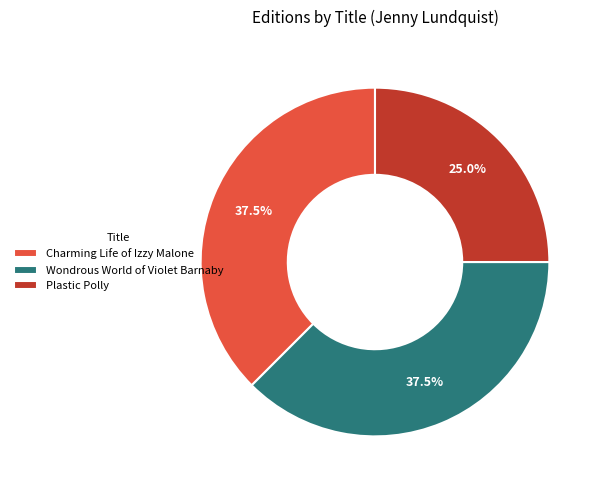

What is the total percentage of Charming Life of Izzy Malone and Plastic Polly?

62.5%